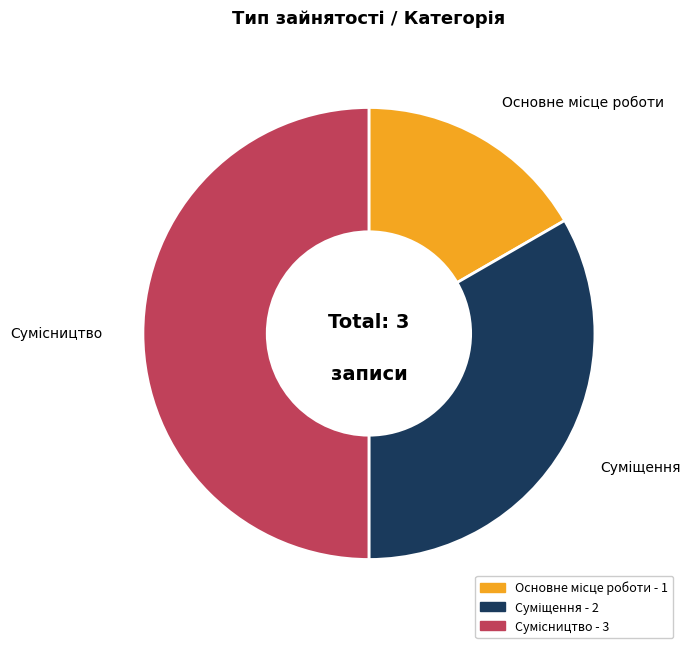

The Суміщення slice represents 33% of the pie. True or false?

True